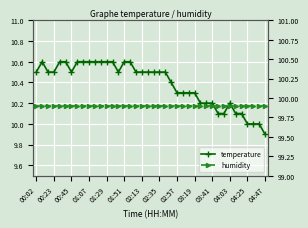

Reading left to right, transcribe all the data shown in this chart.

temperature: 10.5	10.6	10.5	10.5	10.6	10.6	10.5	10.6	10.6	10.6	10.6	10.6	10.6	10.6	10.5	10.6	10.6	10.5	10.5	10.5	10.5	10.5	10.5	10.4	10.3	10.3	10.3	10.3	10.2	10.2	10.2	10.1	10.1	10.2	10.1	10.1	10.0	10.0	10.0	9.9
humidity: 99.9	99.9	99.9	99.9	99.9	99.9	99.9	99.9	99.9	99.9	99.9	99.9	99.9	99.9	99.9	99.9	99.9	99.9	99.9	99.9	99.9	99.9	99.9	99.9	99.9	99.9	99.9	99.9	99.9	99.9	99.9	99.9	99.9	99.9	99.9	99.9	99.9	99.9	99.9	99.9